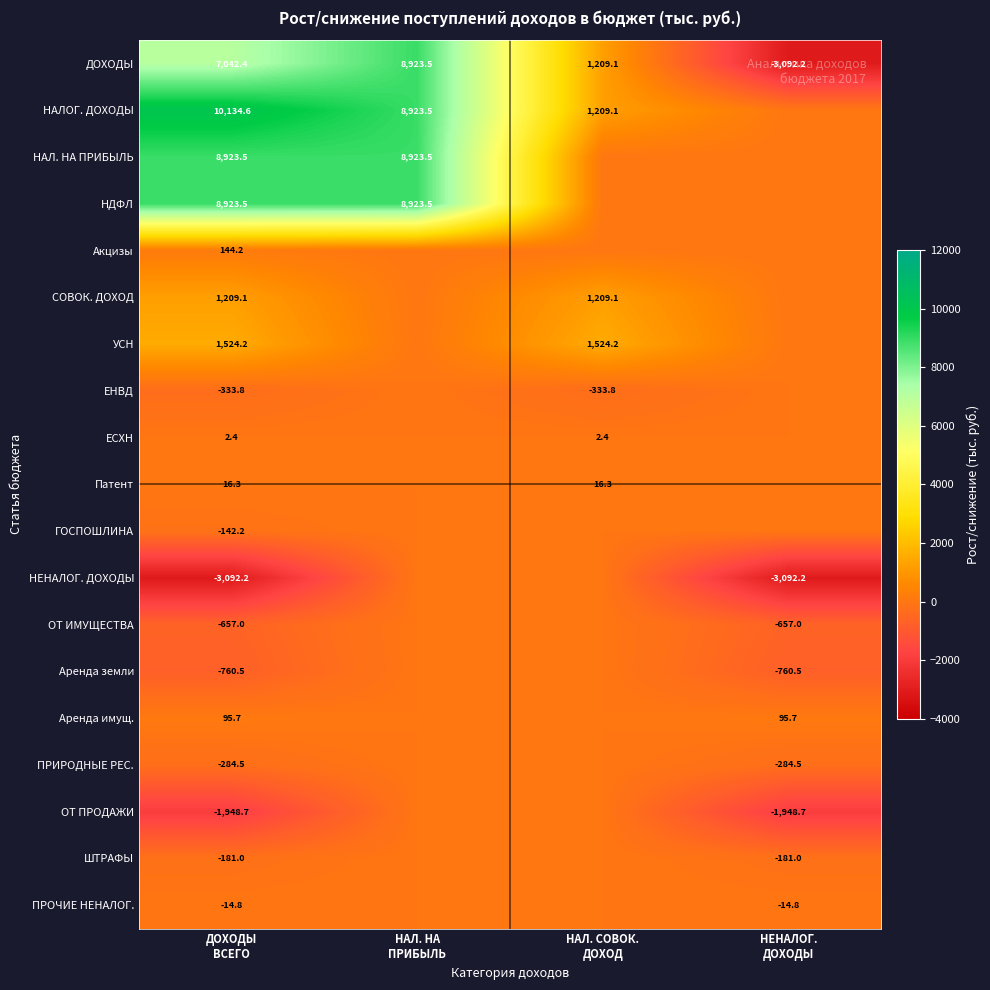

How many values in Патент are above zero?

2